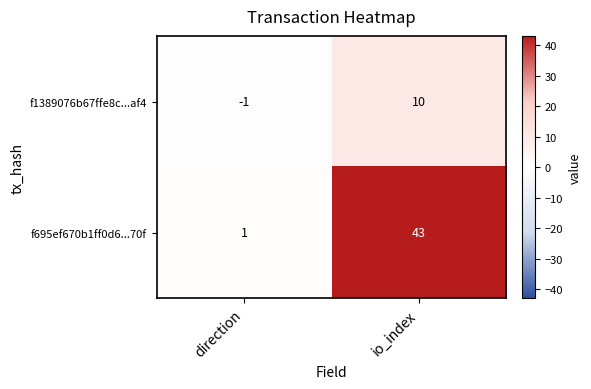

Is the value of f695ef670b1ff0d6...70f at direction greater than the value of f1389076b67ffe8c...af4 at io_index?

No